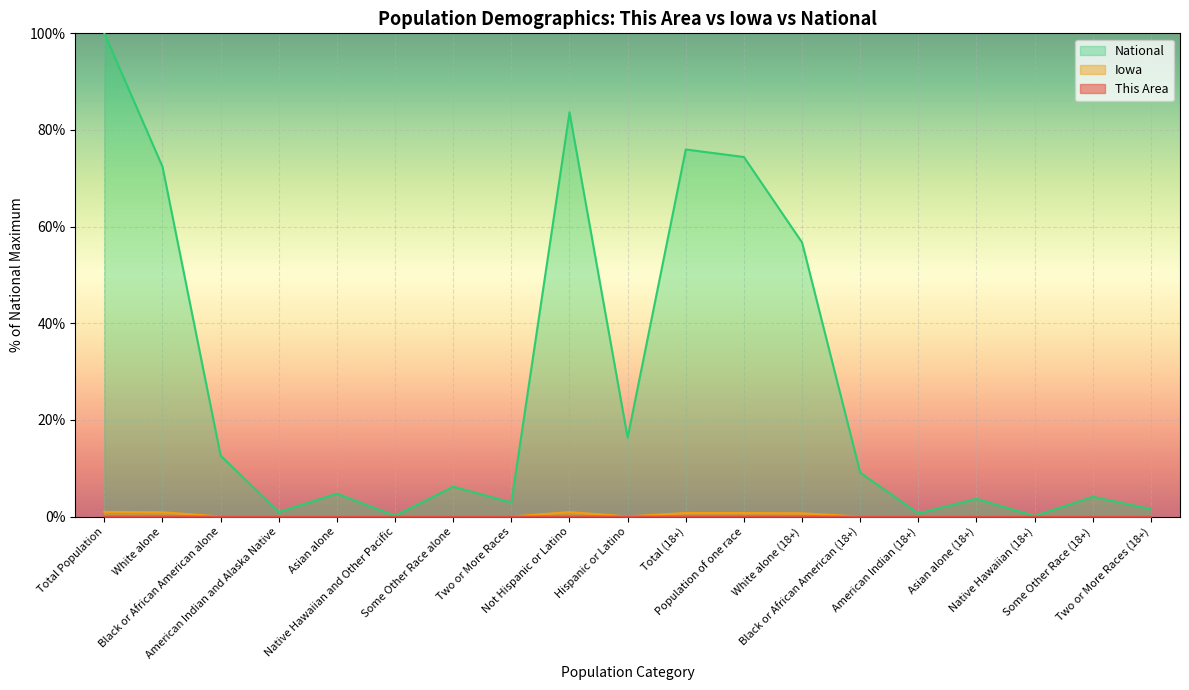

What is the sum of all Iowa values?

5.2